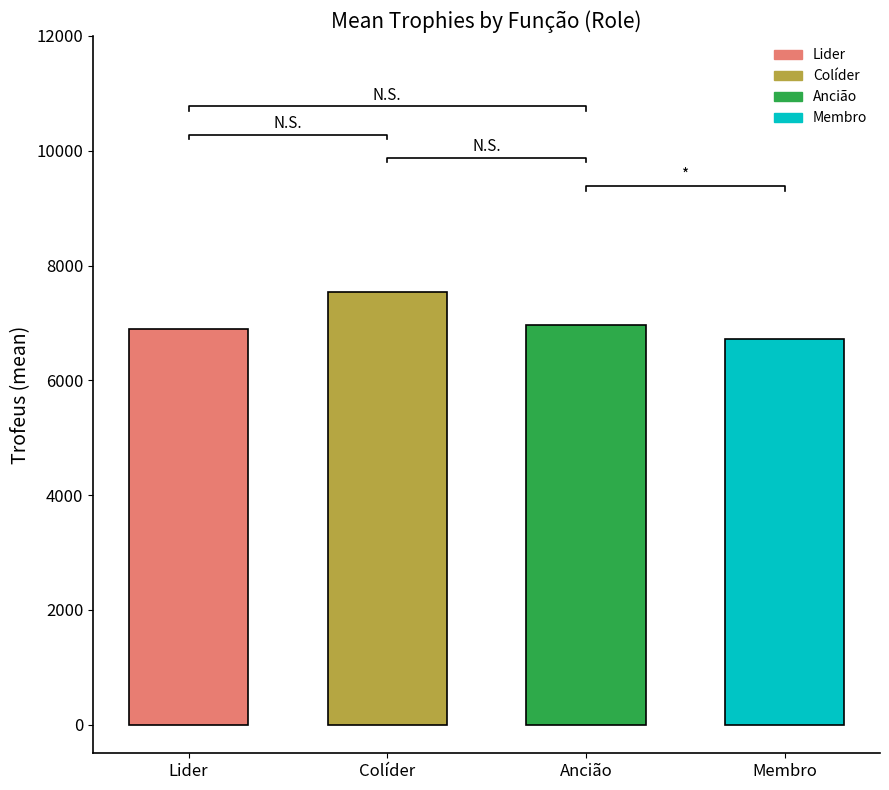

List the labels in order of value, largest first.

Colíder, Ancião, Lider, Membro